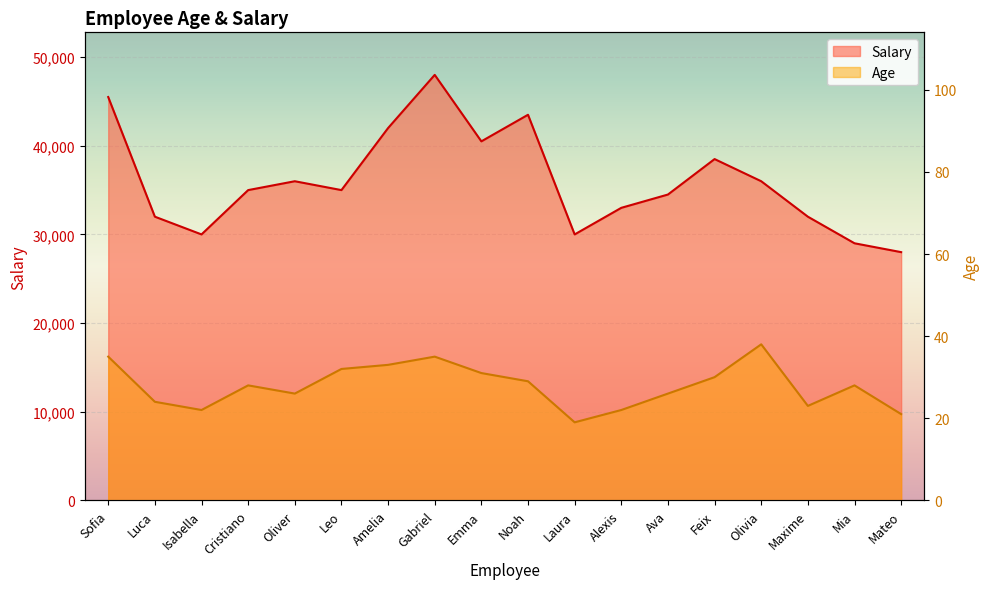

What position from the left is Leo?

6